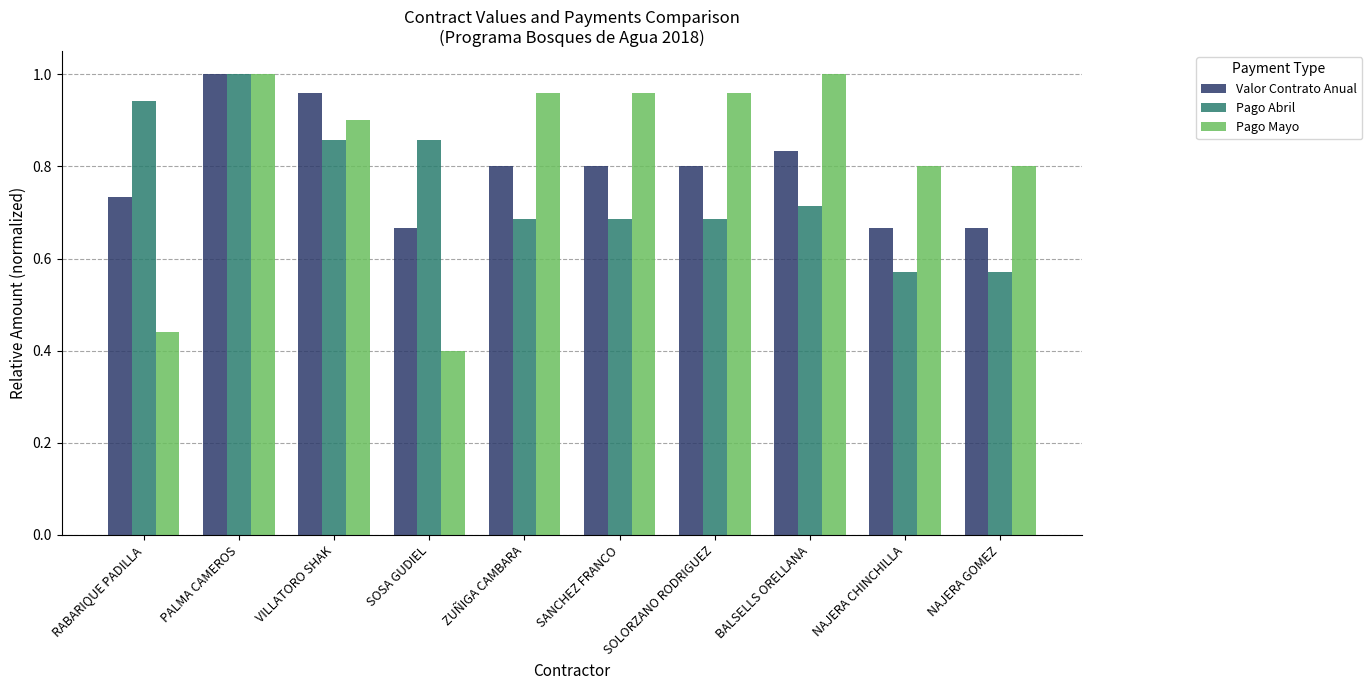

At SOSA GUDIEL, list the series in order from largest to smallest.

Pago Abril, Valor Contrato Anual, Pago Mayo